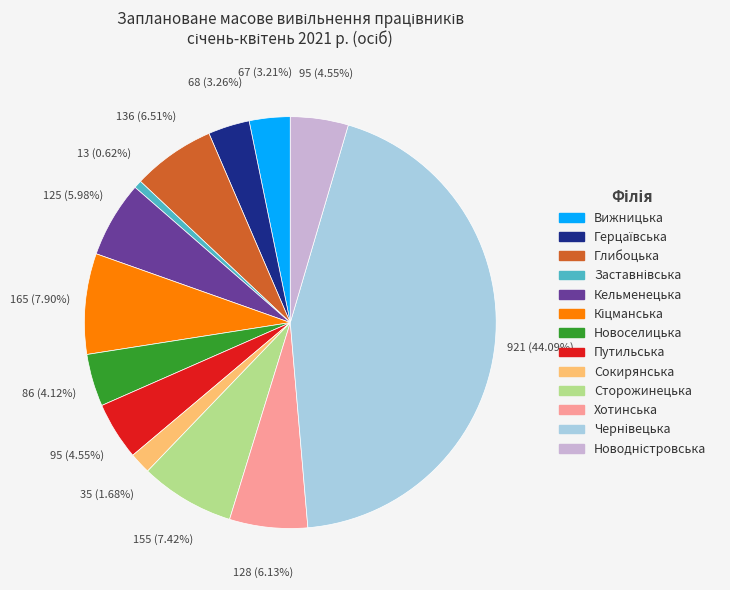

Which has a higher value, Сторожинецька or Хотинська?

Сторожинецька